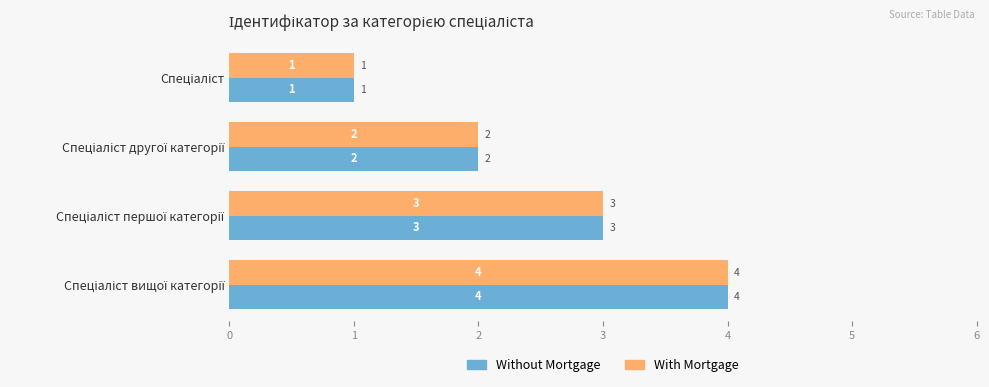

What is the highest value of the Without Mortgage series?

4